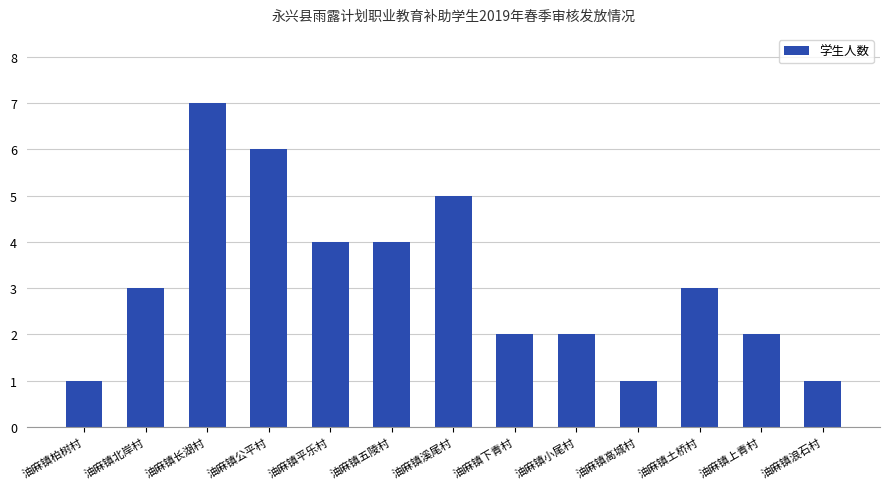

What is the difference between the values at 油麻镇五陵村 and 油麻镇溪尾村?

1